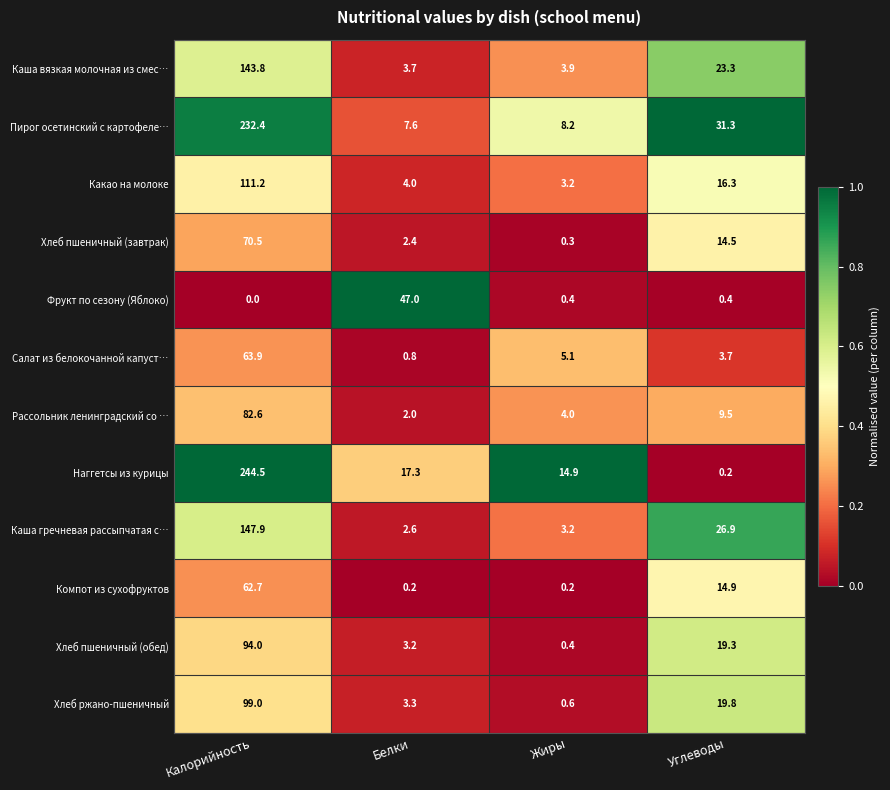

What is the maximum value for Фрукт по сезону (Яблоко)?

47.0